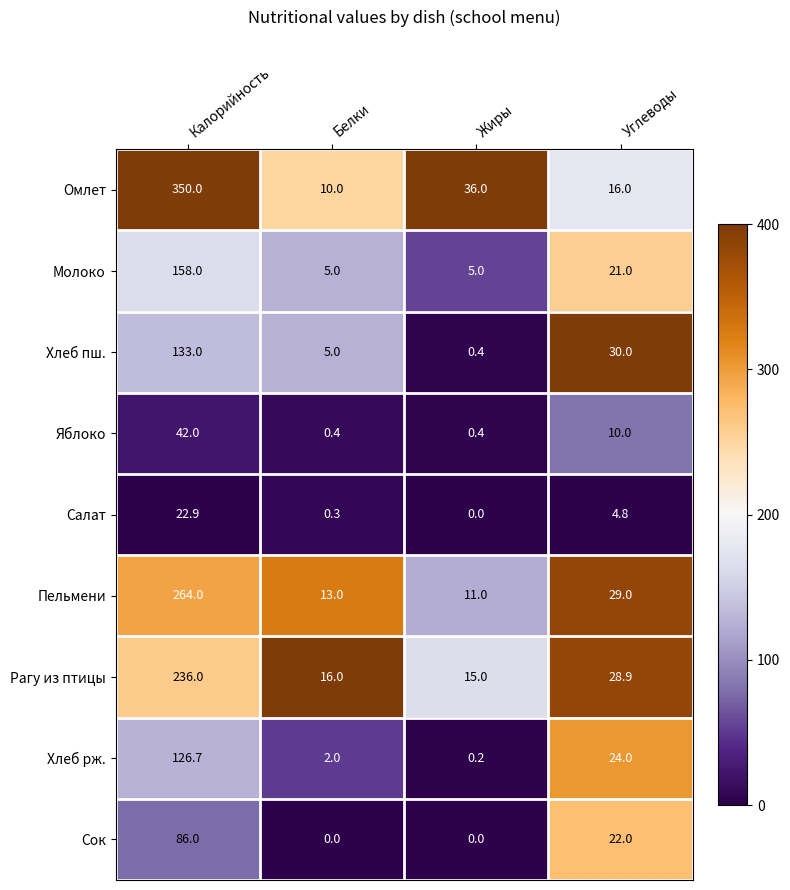

Where is Сок nearest to the value 43?

Углеводы